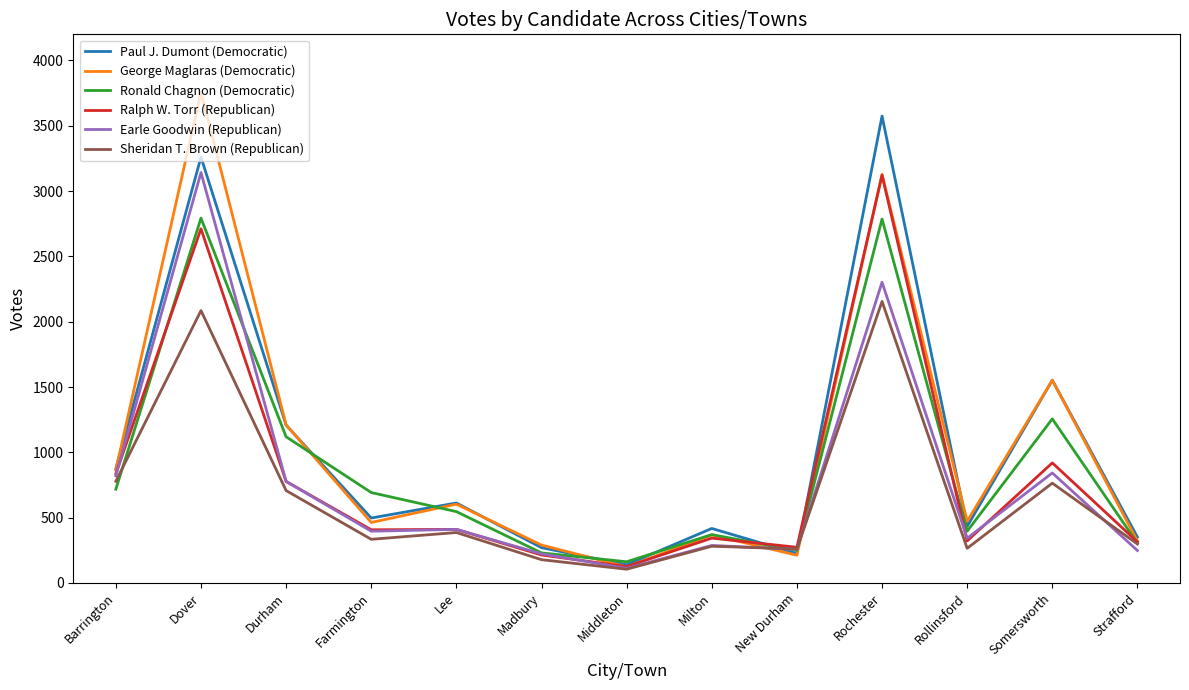

What is the difference between the maximum and minimum values in the Earle Goodwin (Republican) series?

3030